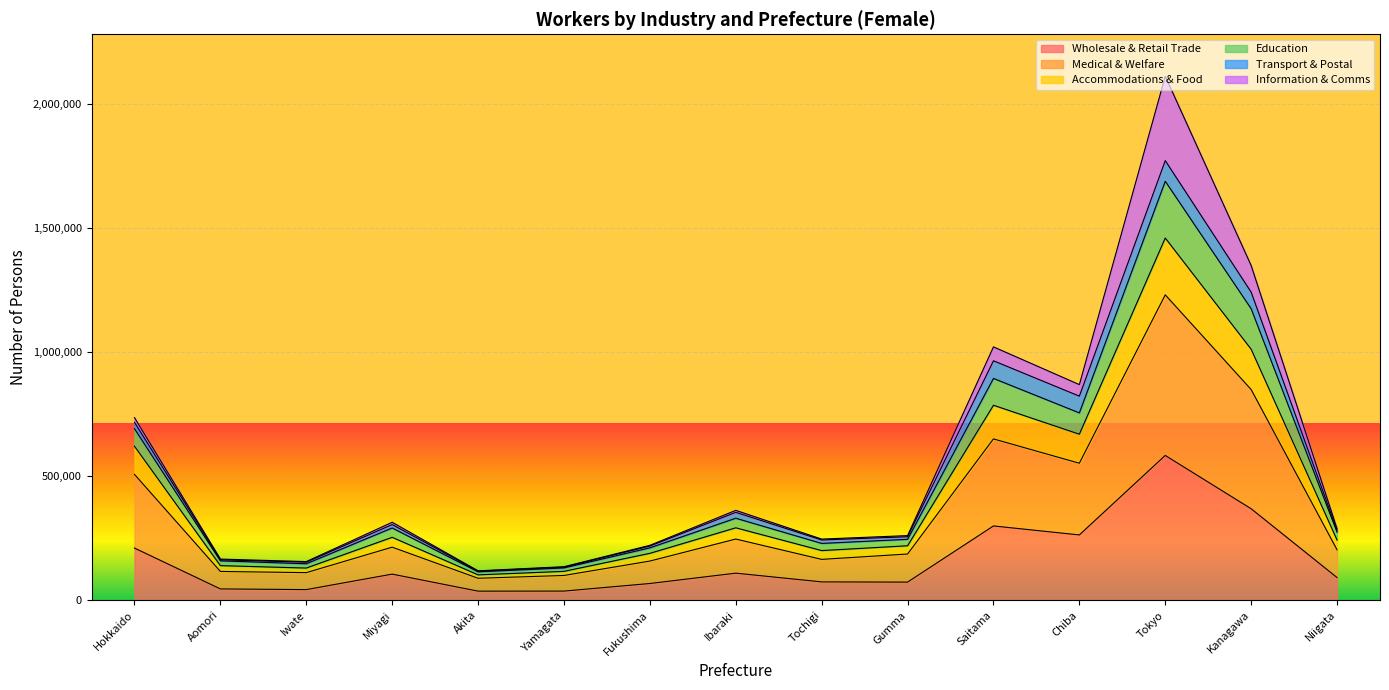

List the labels in order of Education value, largest first.

Tokyo, Kanagawa, Saitama, Chiba, Hokkaido, Ibaraki, Miyagi, Niigata, Gumma, Tochigi, Fukushima, Aomori, Iwate, Yamagata, Akita